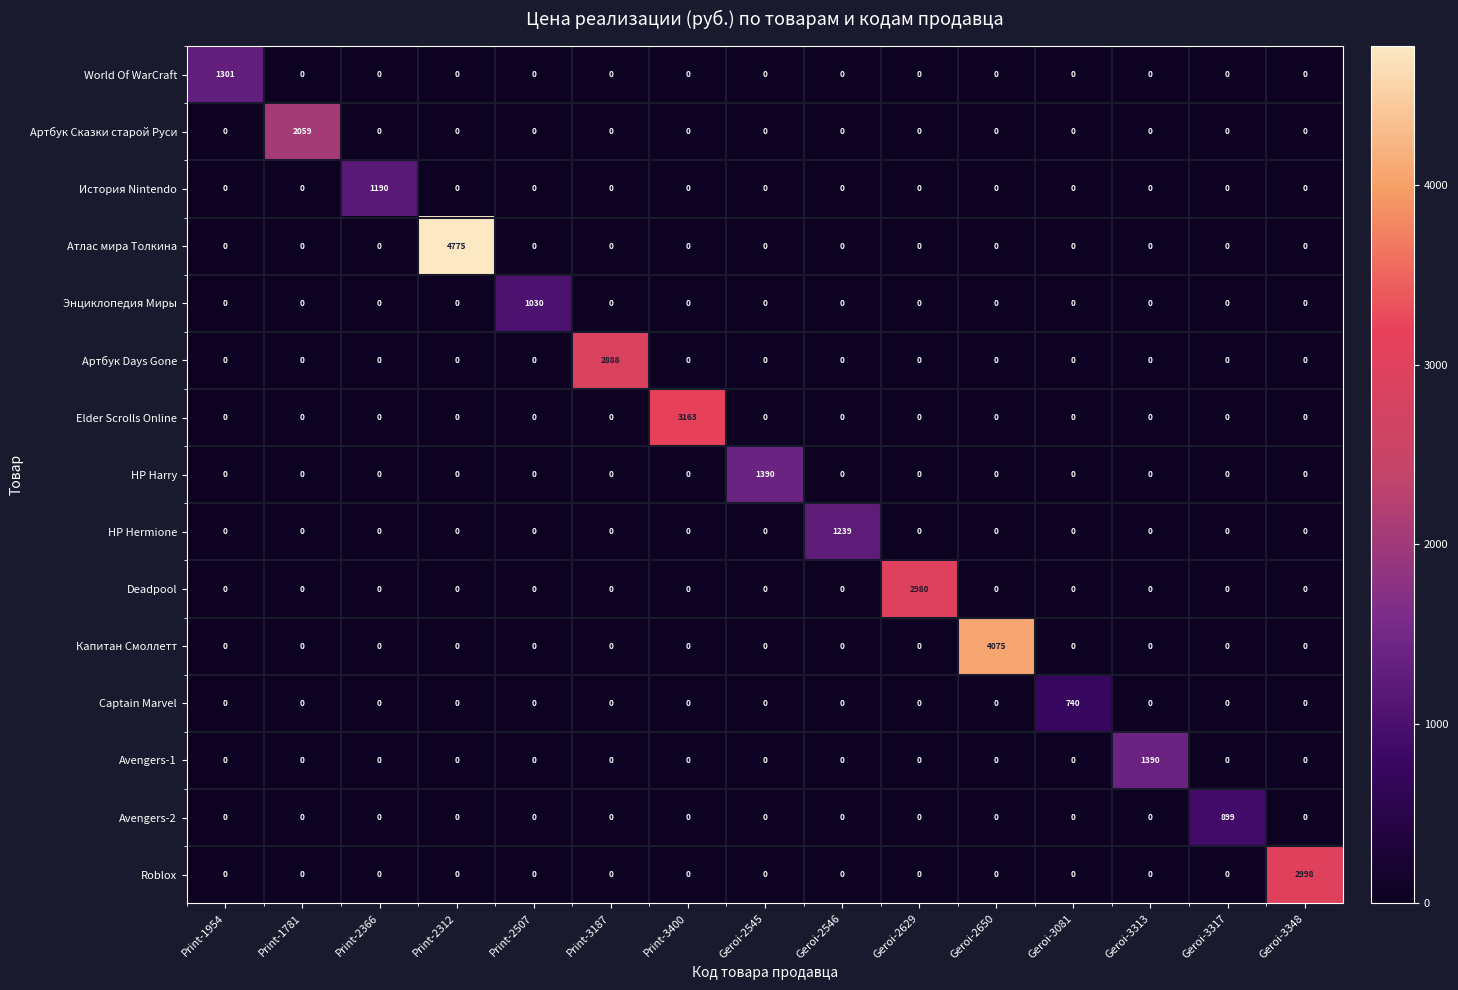

Which series has the largest total across all categories?

Атлас мира Толкина